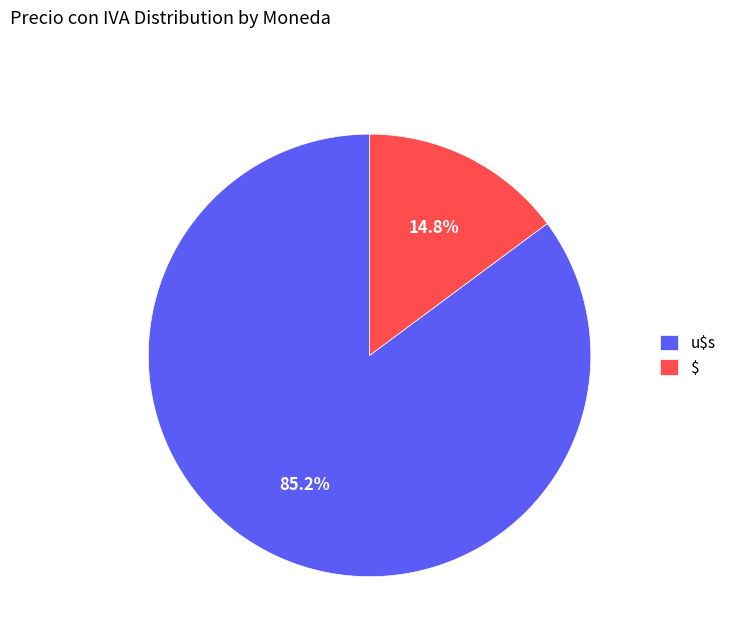

Does any single category account for the majority?

Yes